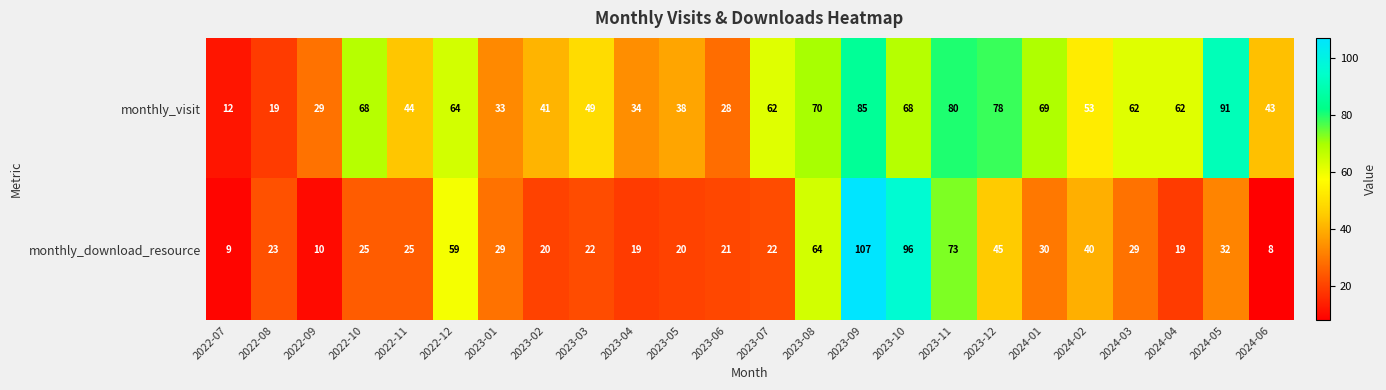

Read the monthly_download_resource value at 2023-09, to the nearest 5.

105